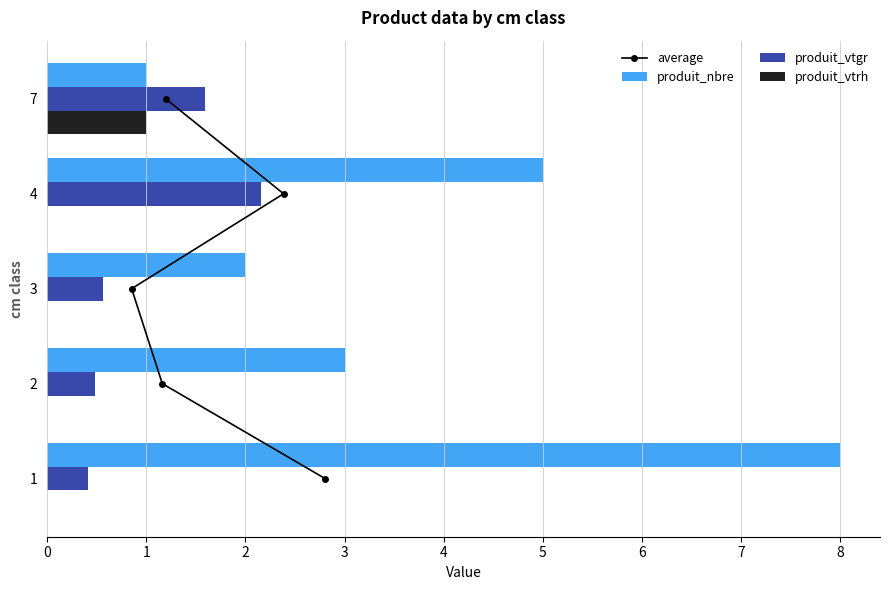

What is the sum of all produit_vtrh values?

1.0